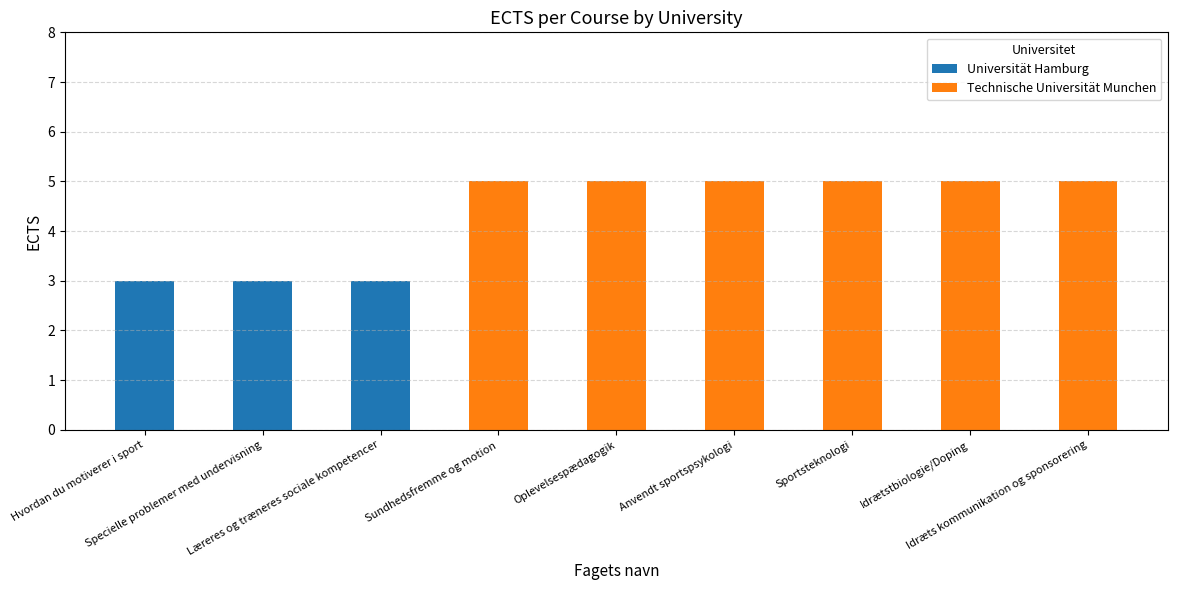

Count the Universität Hamburg values in the range 0 to 3.

9